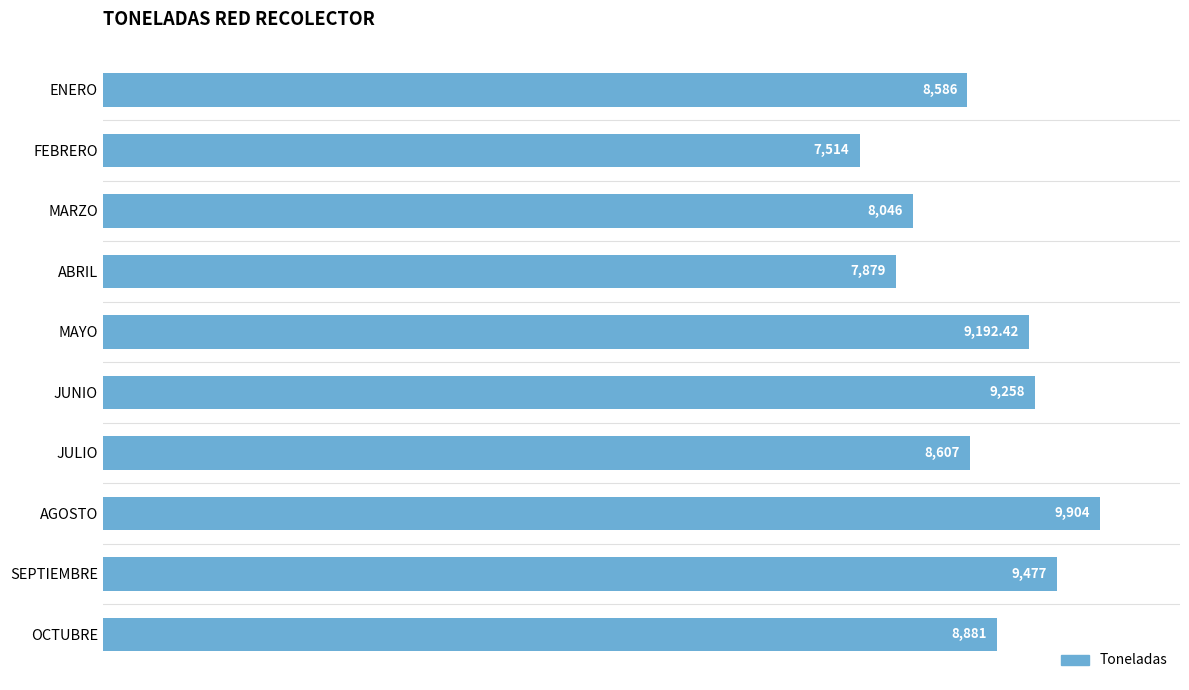

Rank the categories by value from lowest to highest.

FEBRERO, ABRIL, MARZO, ENERO, JULIO, OCTUBRE, MAYO, JUNIO, SEPTIEMBRE, AGOSTO